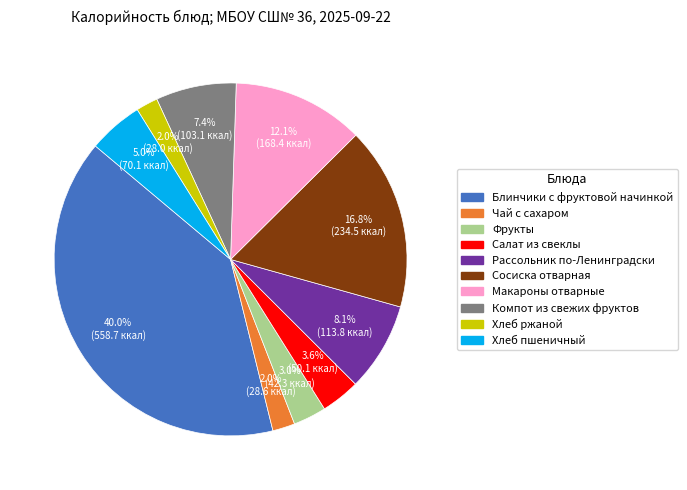

Which slice is the largest?

Блинчики с фруктовой начинкой